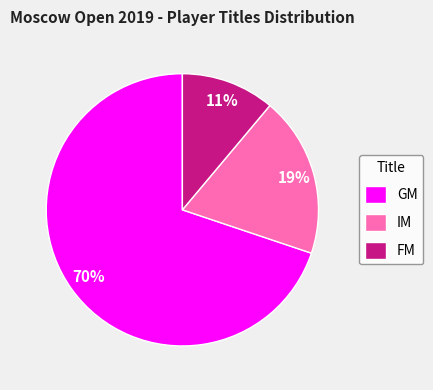

To the nearest percent, what portion does GM represent?

70%